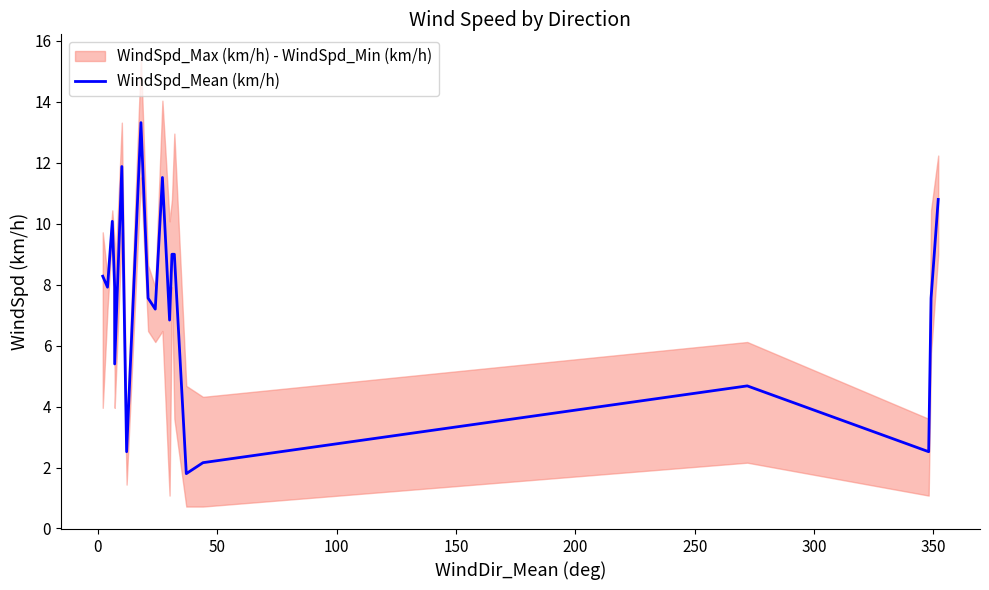

What is the difference between the maximum and minimum values?

11.5